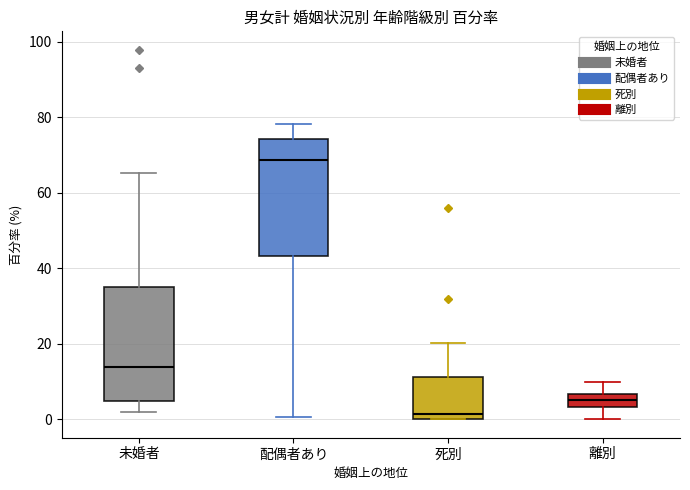

Where does the upper whisker of the box for 死別 end on the y-axis? The values are not printed on the chart, so give them approximately, as read against the axis.

20